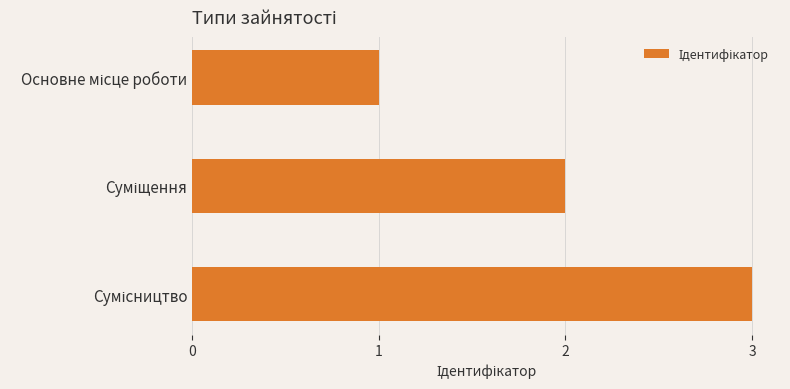

What is the sum of all values?

6